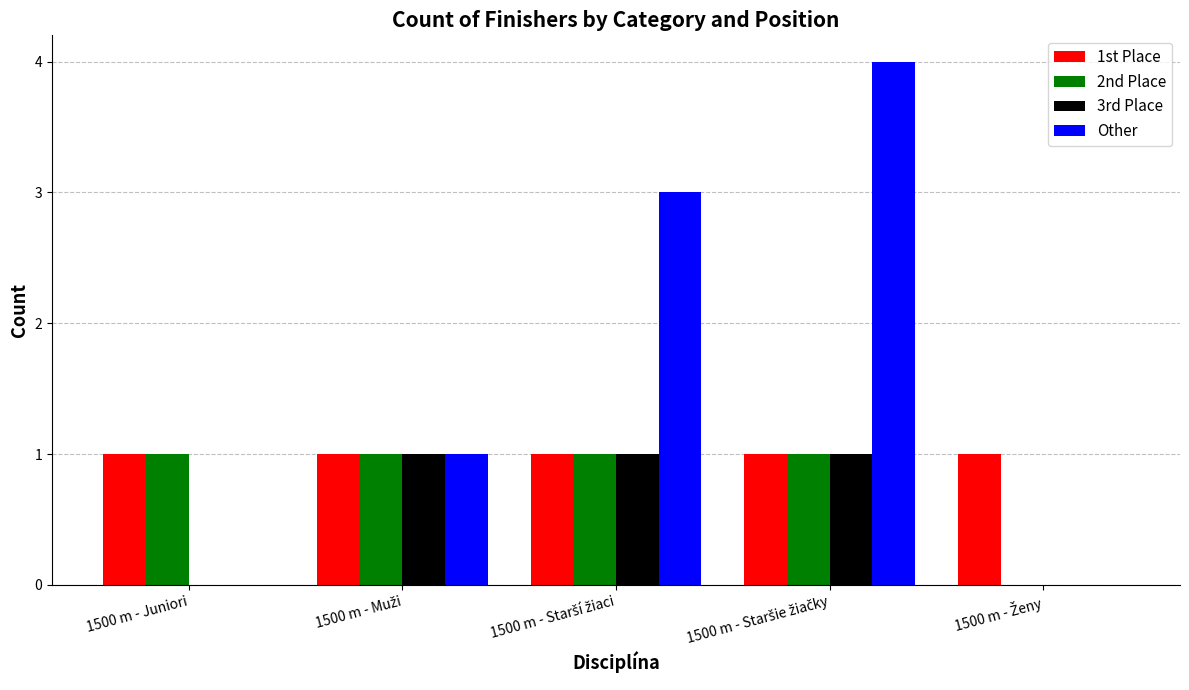

Which series has the largest total across all categories?

Other